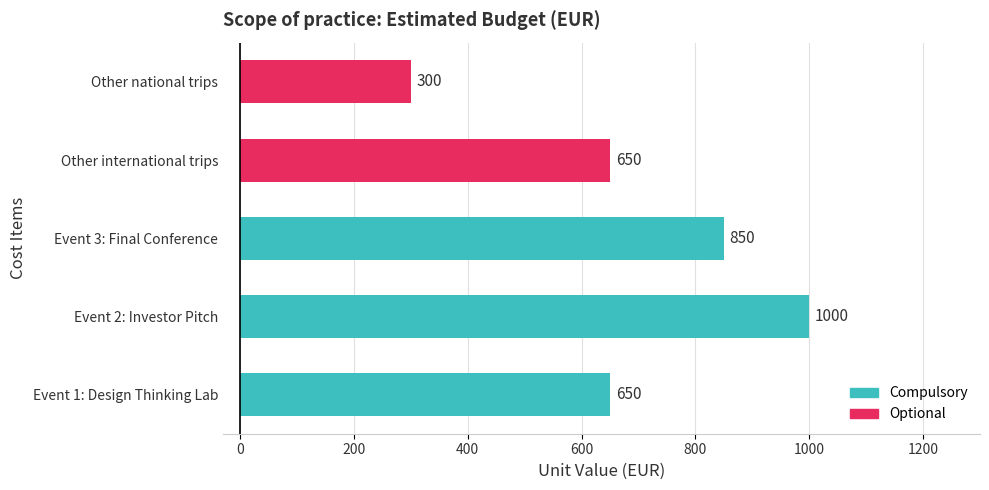

The chart shows a value of 1000 at Event 2: Investor Pitch. True or false?

True